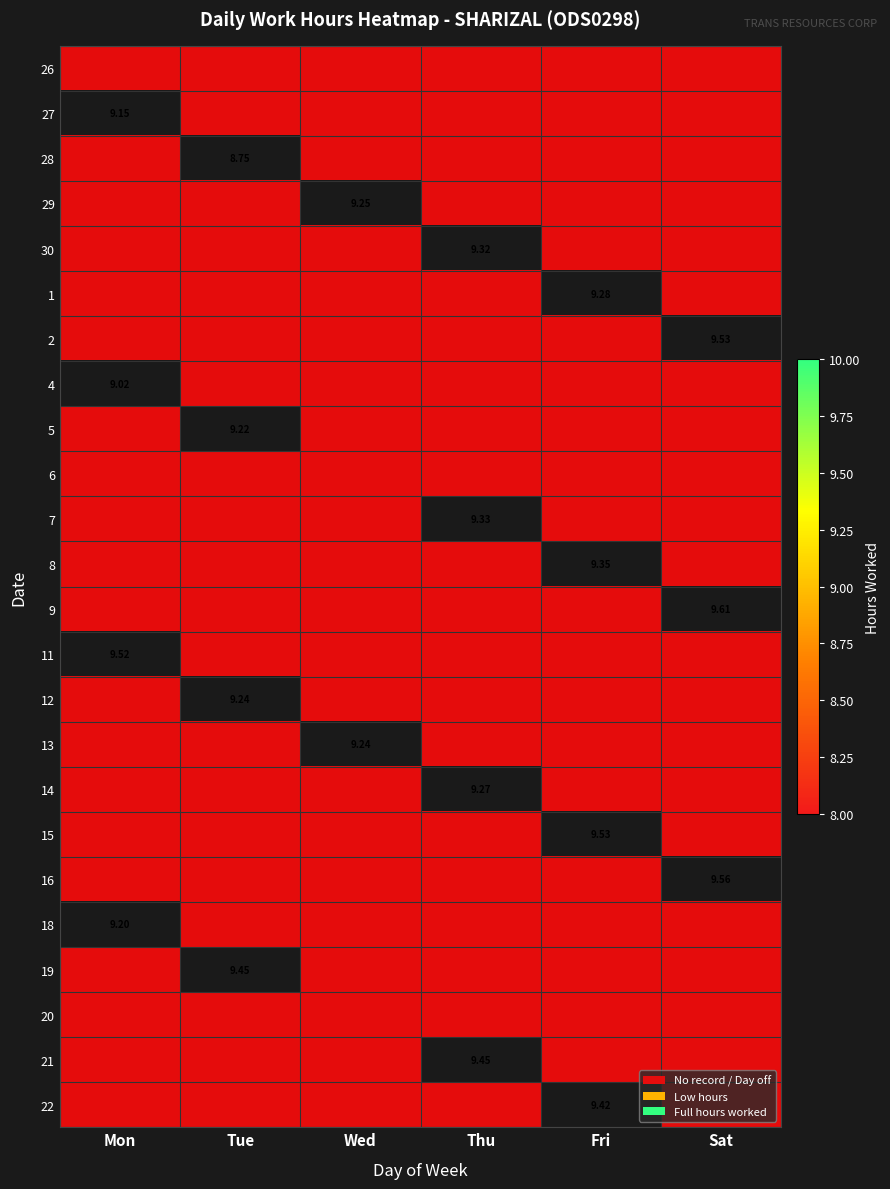

Is it true that 8 equals 0.0 at Wed?

True